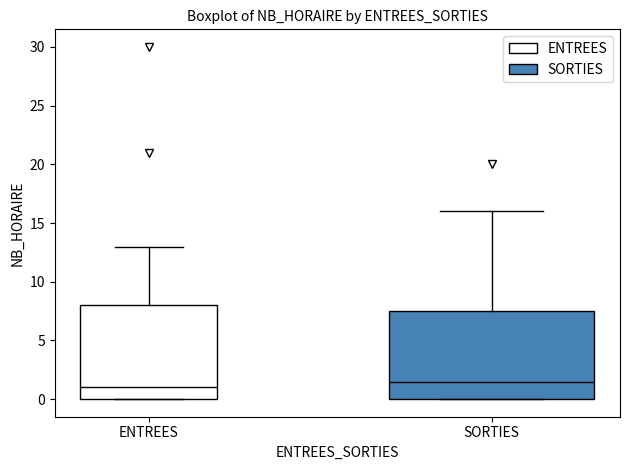

Reading left to right, read every box against the y-axis: the position of its median line, the range the box covers, and the ends of its whiskers. The values are not printed on the chart, so give them approximately, as read against the axis.

ENTREES: median 1.0, box 0.0 to 8.0, whiskers 0.0 to 13.0
SORTIES: median 1.5, box 0.0 to 7.5, whiskers 0.0 to 16.0